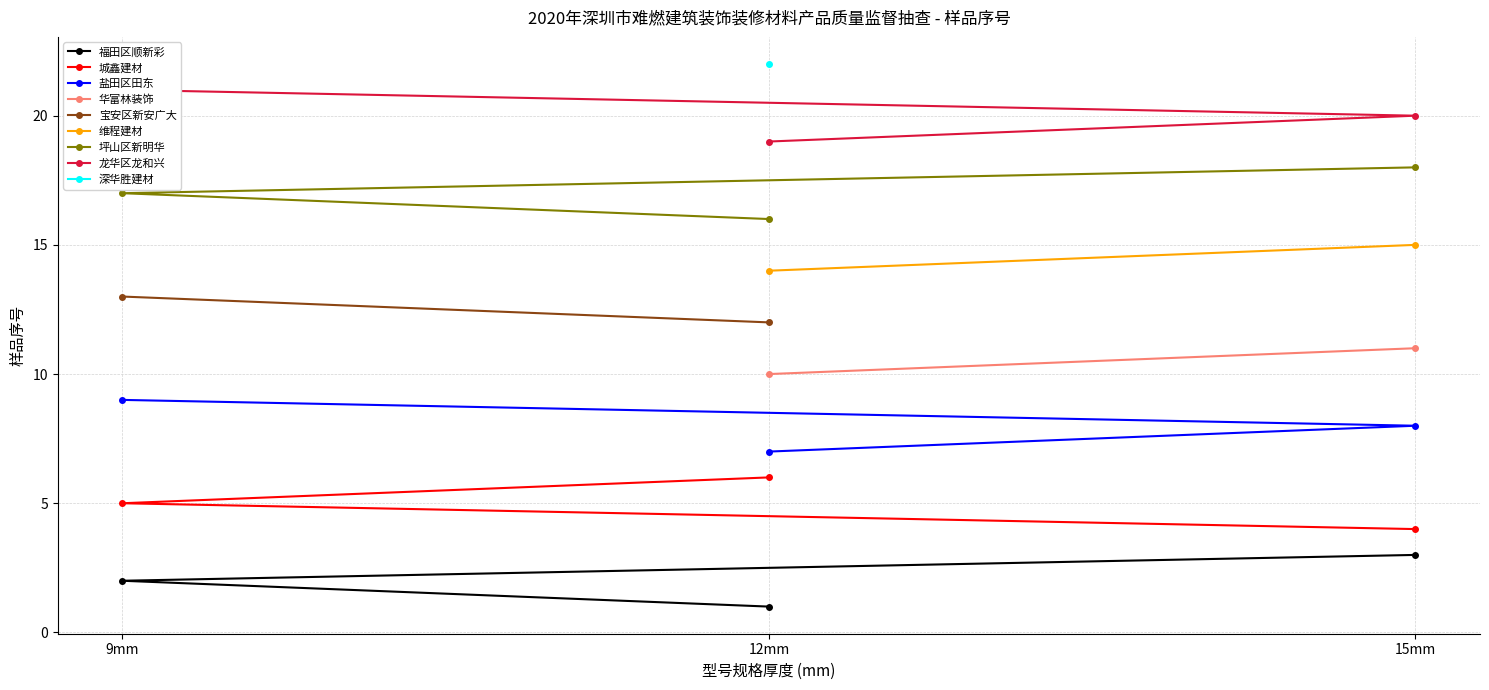

List the labels in order of 福田区顺新彩 value, smallest first.

12mm, 9mm, 15mm